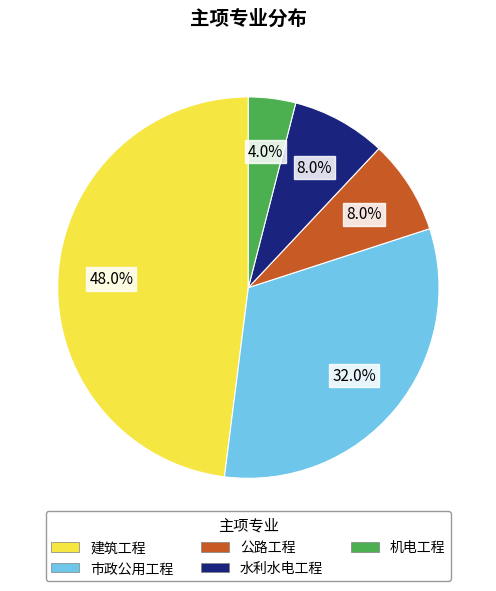

Which has a higher value, 公路工程 or 机电工程?

公路工程